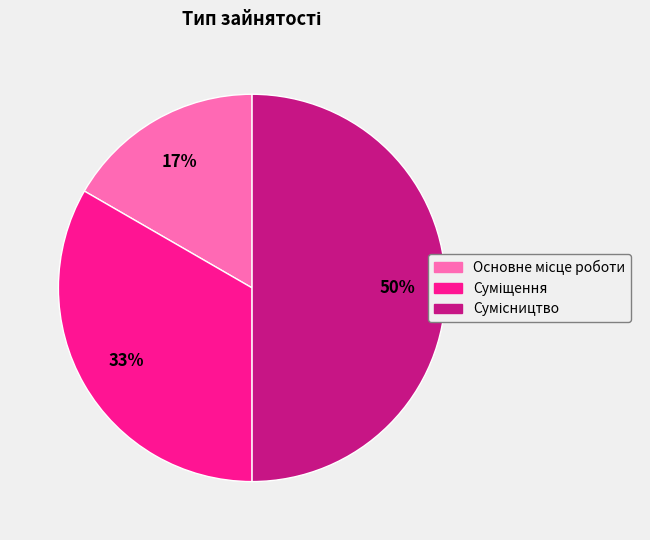

To the nearest percent, what is the average slice percentage?

33%